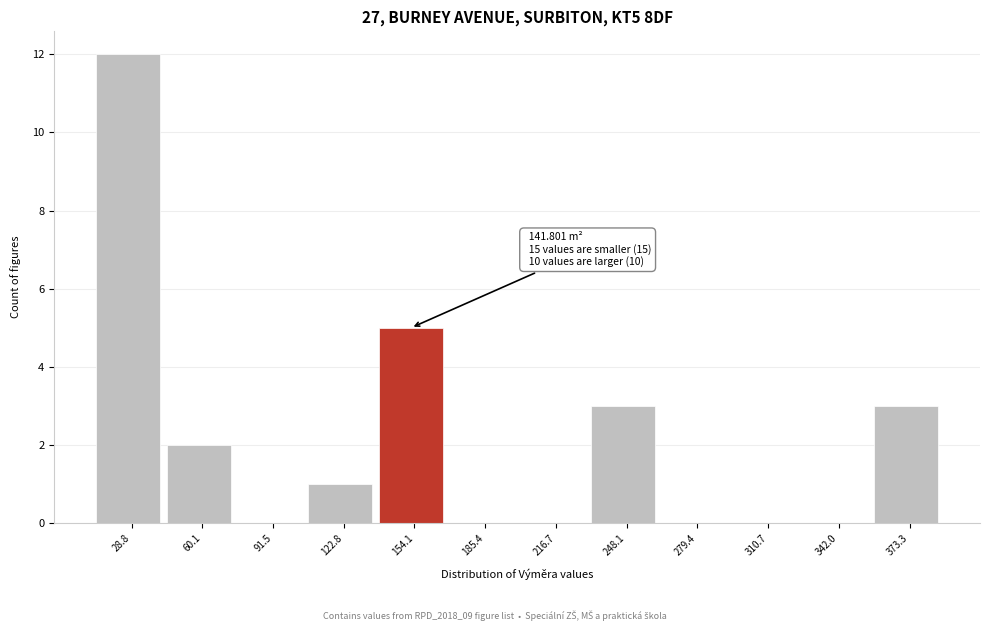

Which range on the x-axis has the tallest bar?

15 to 45